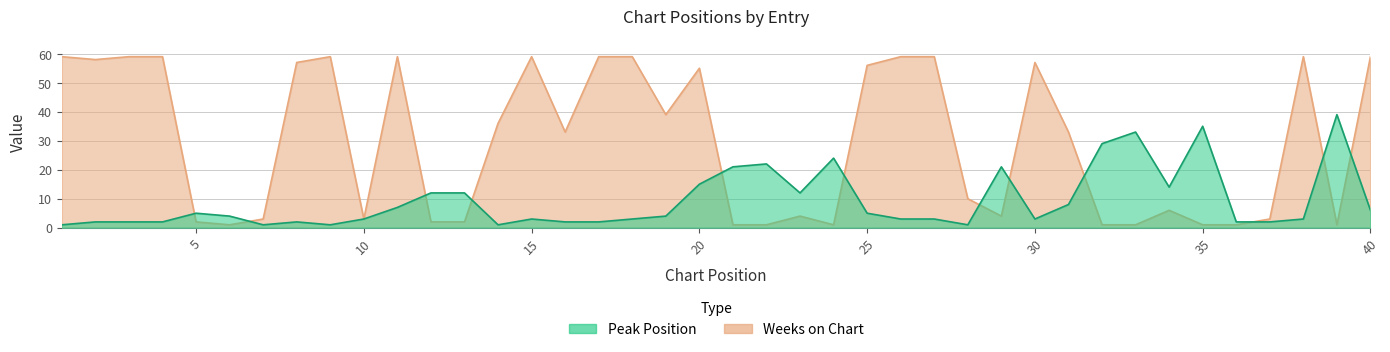

How many data points in Weeks on Chart are above 33?

19